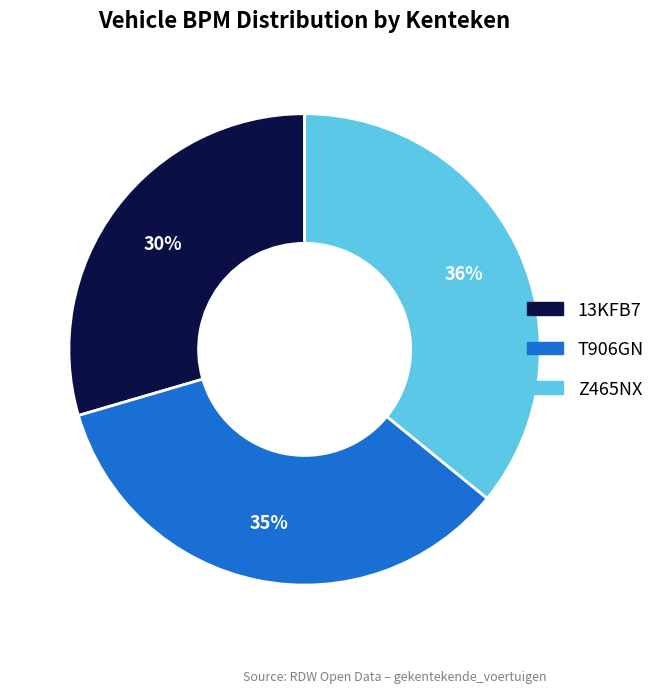

To the nearest percent, what is the difference between the 13KFB7 and T906GN slice percentages?

5%